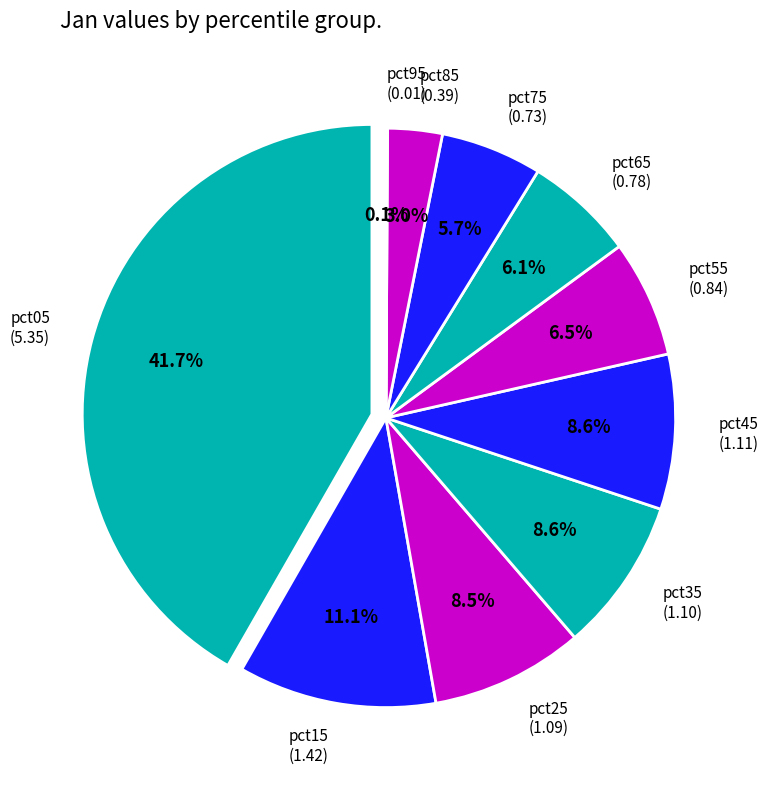

How many segments does this pie chart have?

10